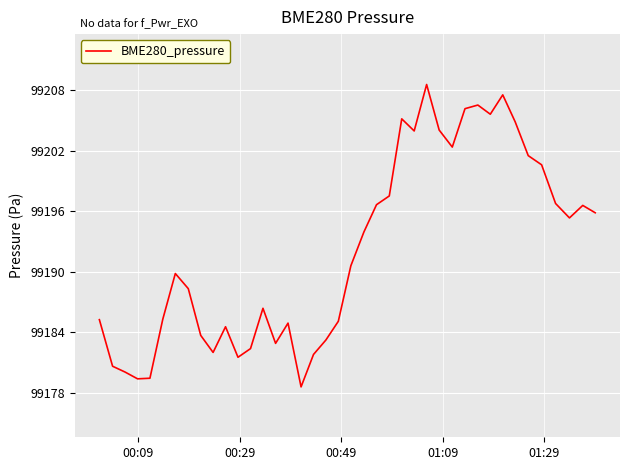

How many interior local valleys (lower than both neighbors) does the data have?

9